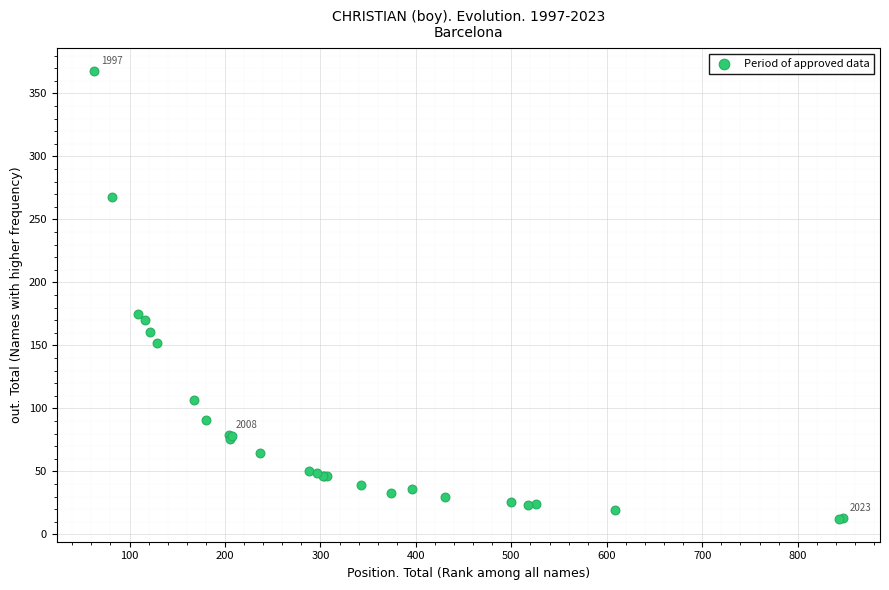

What Y value in the scatter plot is closest to 190?

175